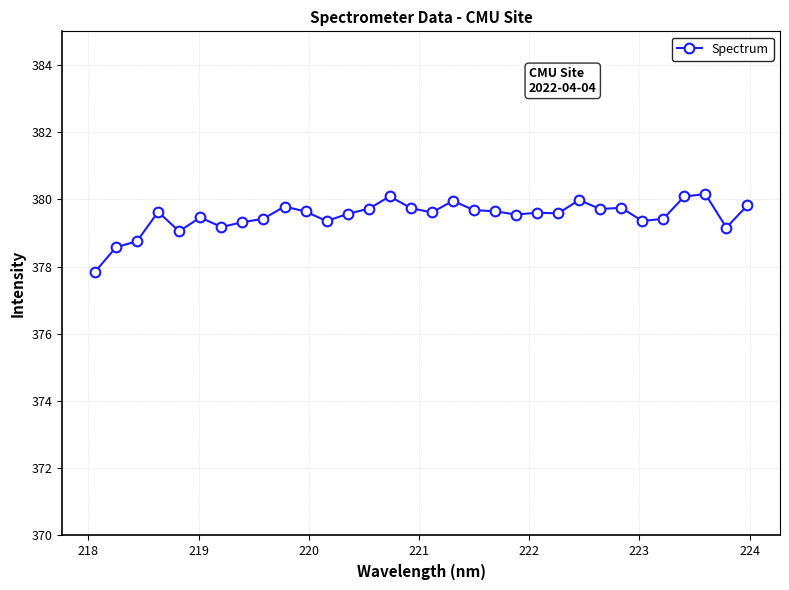

What is the difference between the maximum and minimum values?

2.3